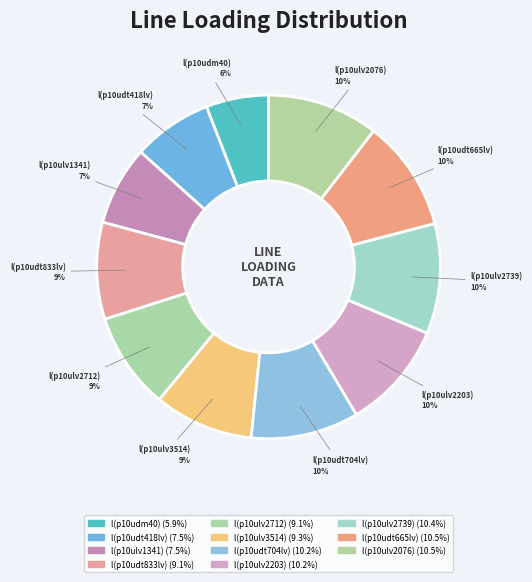

Is the sum of l(p10ulv2203) and l(p10udt704lv) greater than half?

No